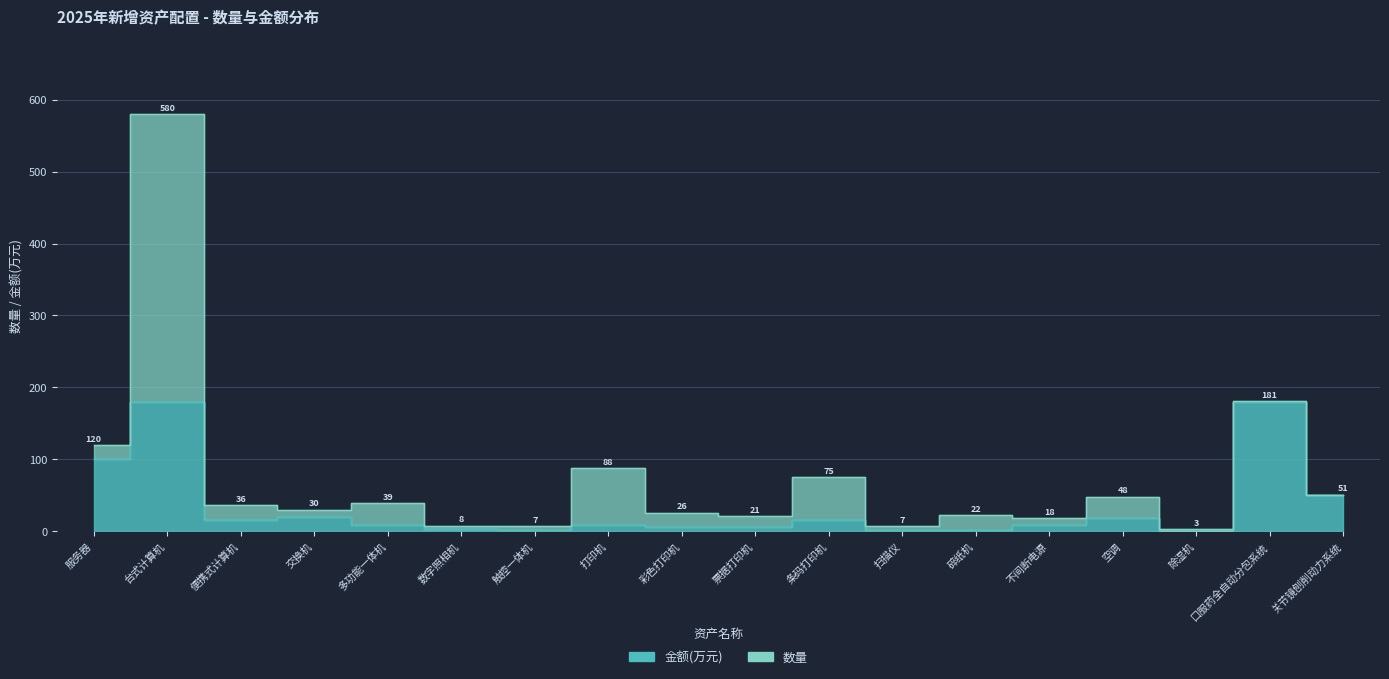

How many interior local peaks (higher than both neighbors) does the data have?

6